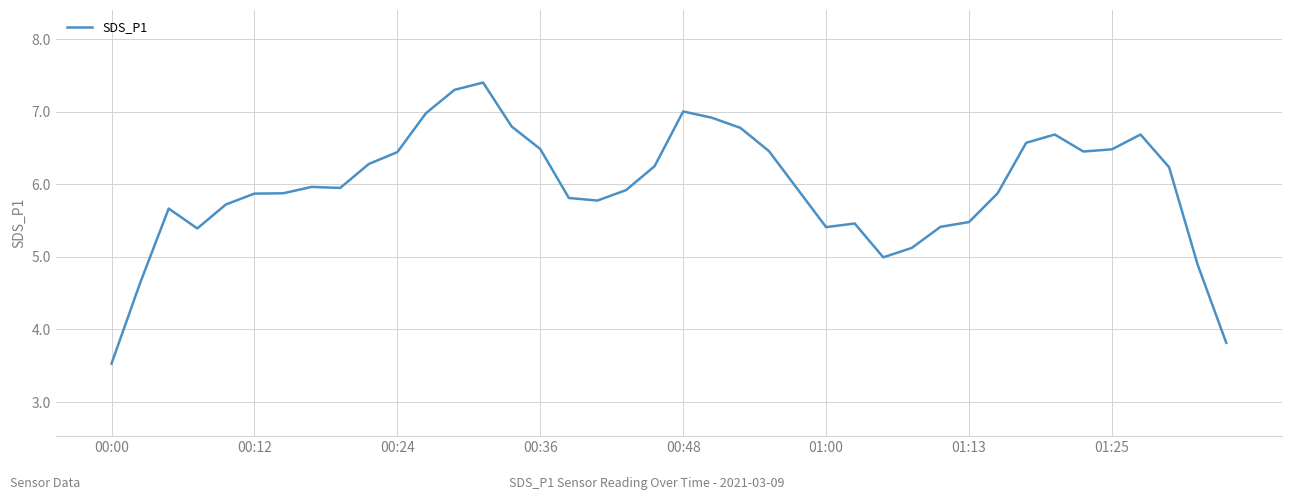

What is the minimum value shown in the chart?

3.5